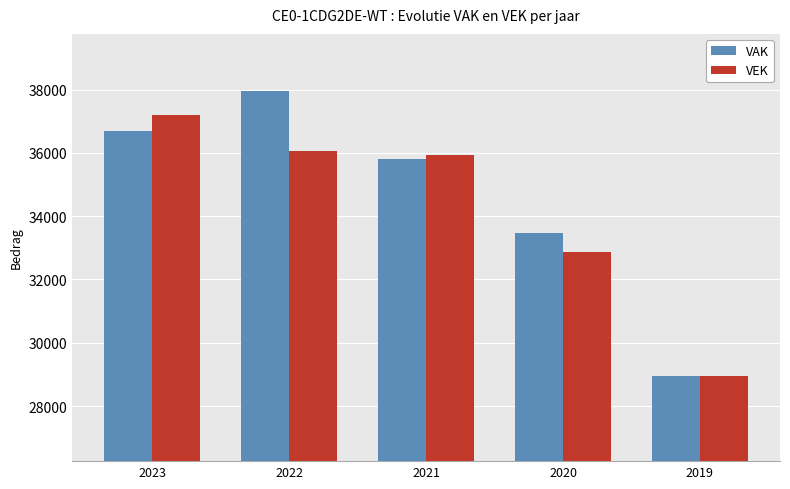

Which label corresponds to the largest value in the chart?

2022